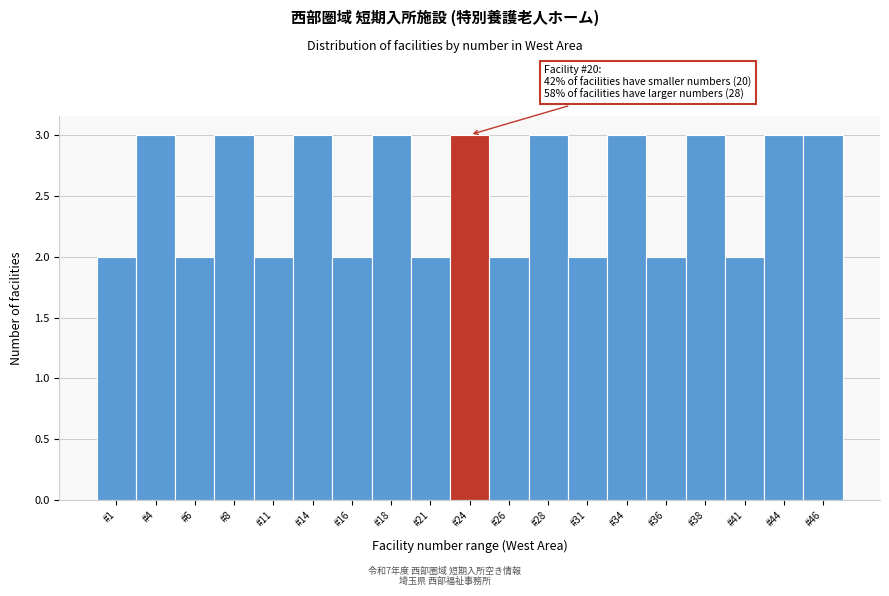

Reading left to right, extract all data points from this chart.

2	3	2	3	2	3	2	3	2	3	2	3	2	3	2	3	2	3	3